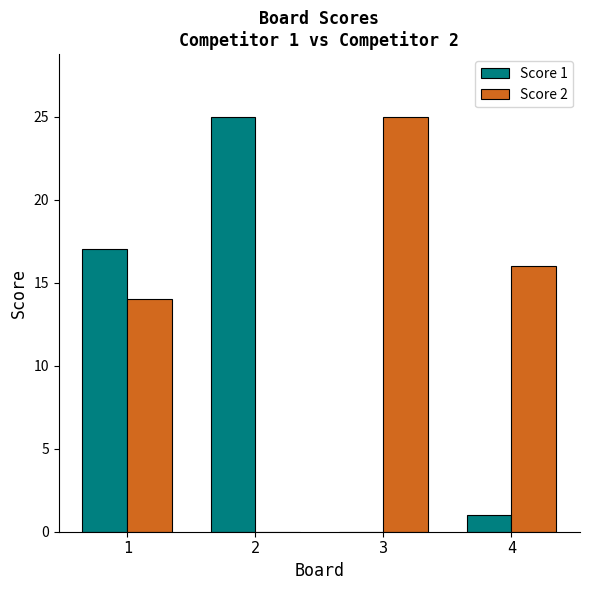

Reading right to left, transcribe all the data shown in this chart.

Score 1: 1	0	25	17
Score 2: 16	25	0	14